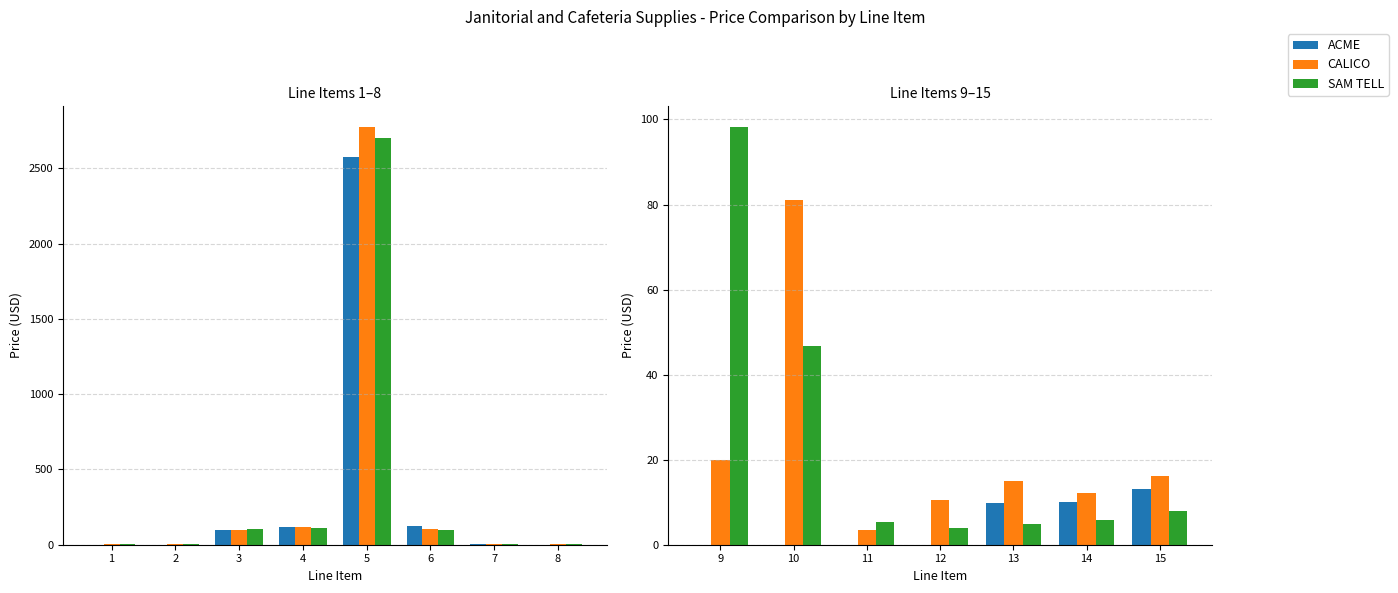

What are all the series names shown in the legend?

ACME, CALICO, SAM TELL